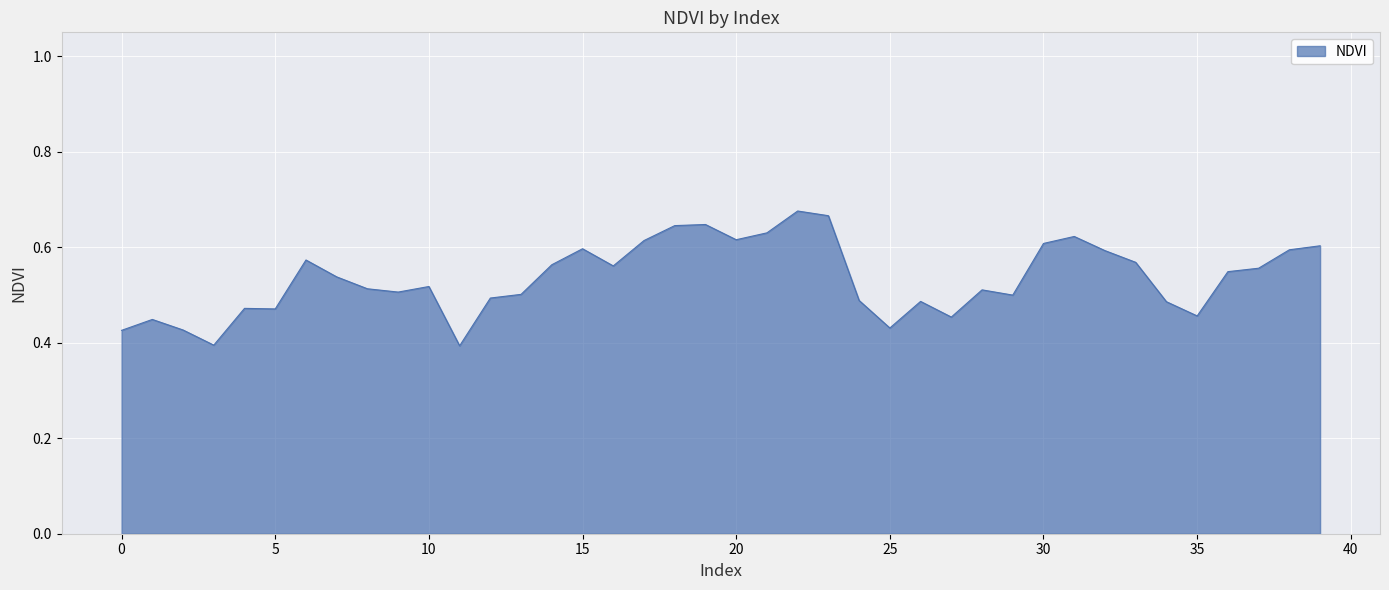

What is the difference between the maximum and minimum values?

0.3